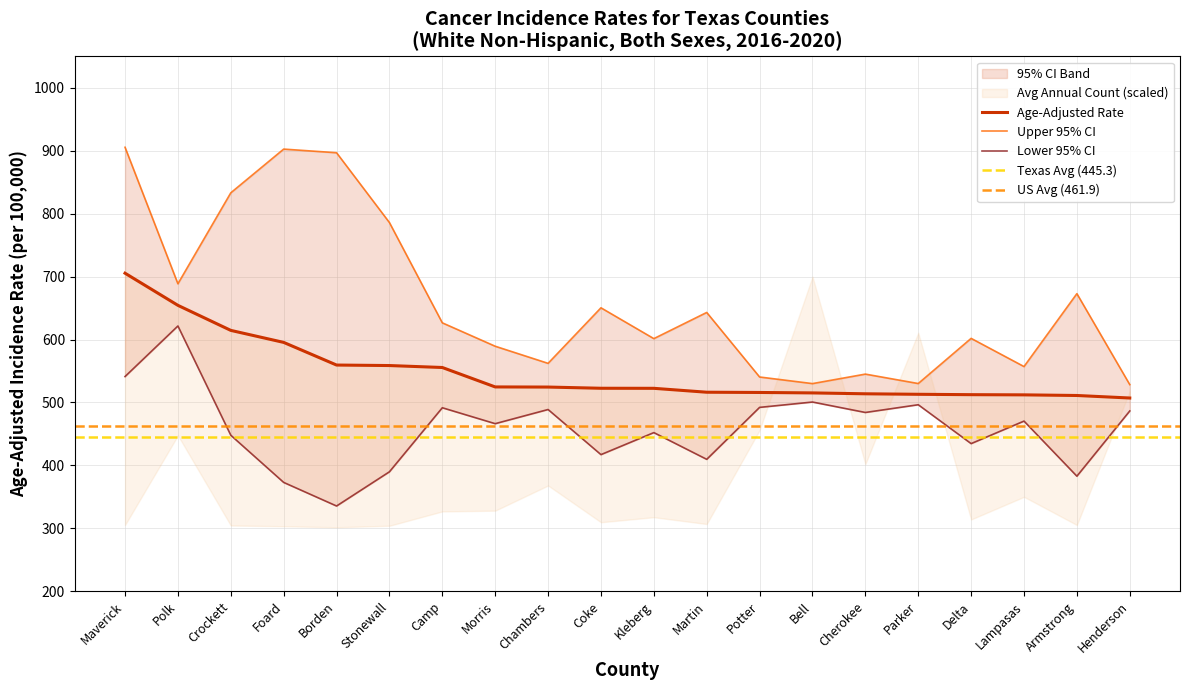

Reading right to left, transcribe all the data shown in this chart.

Age-Adjusted Rate: Henderson=507.1	Armstrong=511.1	Lampasas=512.1	Delta=512.4	Parker=513.0	Cherokee=513.8	Bell=515.2	Potter=515.9	Martin=516.3	Kleberg=522.5	Coke=522.6	Chambers=524.5	Morris=524.7	Camp=555.6	Stonewall=558.7	Borden=559.5	Foard=595.5	Crockett=614.6	Polk=654.4	Maverick=705.5
Upper 95% CI: Henderson=528.4	Armstrong=673.0	Lampasas=557.1	Delta=601.9	Parker=530.1	Cherokee=545.1	Bell=530.0	Potter=540.5	Martin=643.1	Kleberg=601.5	Coke=650.5	Chambers=562.2	Morris=589.4	Camp=626.6	Stonewall=786.0	Borden=897.0	Foard=902.8	Crockett=833.3	Polk=688.7	Maverick=905.7
Lower 95% CI: Henderson=486.5	Armstrong=382.8	Lampasas=470.4	Delta=434.6	Parker=496.4	Cherokee=484.1	Bell=500.7	Potter=492.2	Martin=409.6	Kleberg=452.1	Coke=417.1	Chambers=488.8	Morris=466.3	Camp=491.6	Stonewall=389.8	Borden=335.4	Foard=372.9	Crockett=447.9	Polk=621.6	Maverick=541.2